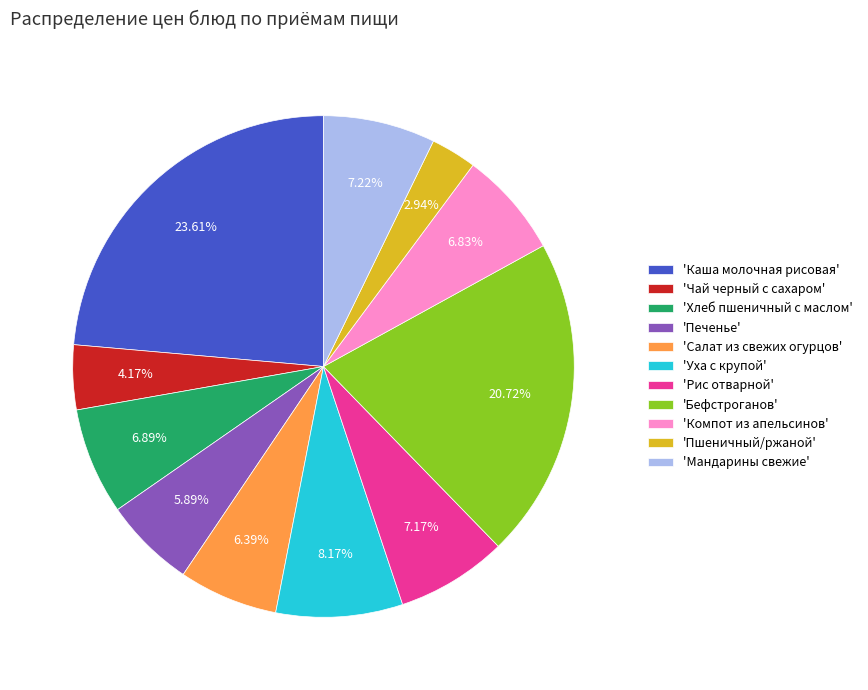

Count the number of slices in the pie.

11